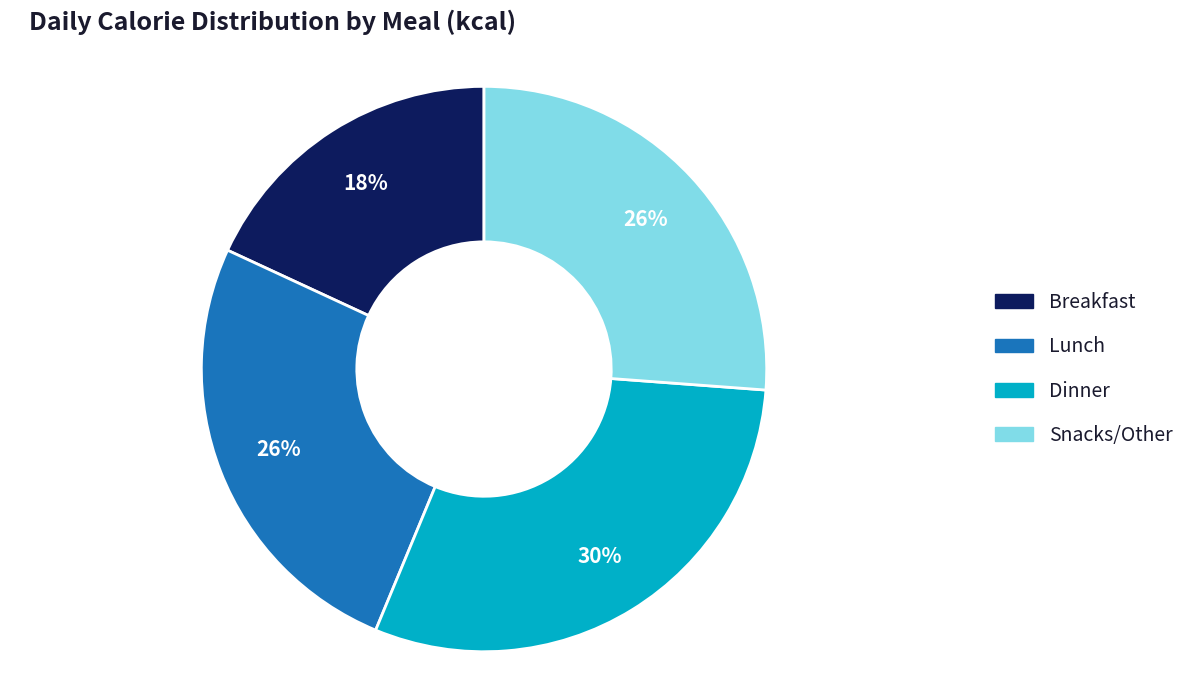

Count the number of slices in the pie.

4